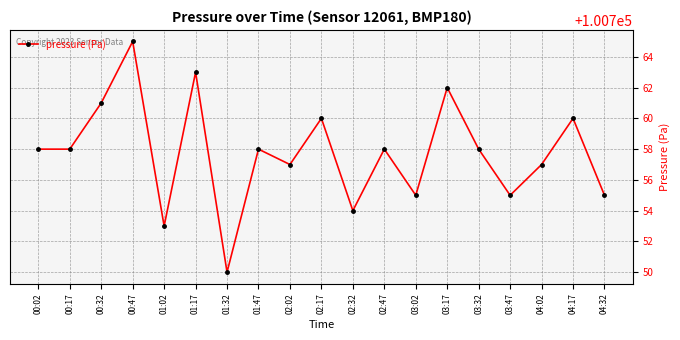

Reading left to right, what are all the values shown in this chart?

00:02=100758	00:17=100758	00:32=100761	00:47=100765	01:02=100753	01:17=100763	01:32=100750	01:47=100758	02:02=100757	02:17=100760	02:32=100754	02:47=100758	03:02=100755	03:17=100762	03:32=100758	03:47=100755	04:02=100757	04:17=100760	04:32=100755